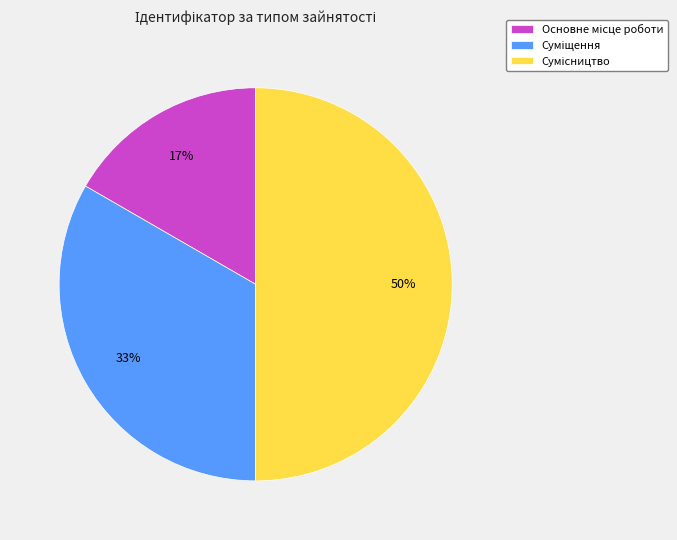

To the nearest percent, what is the average slice percentage?

33%